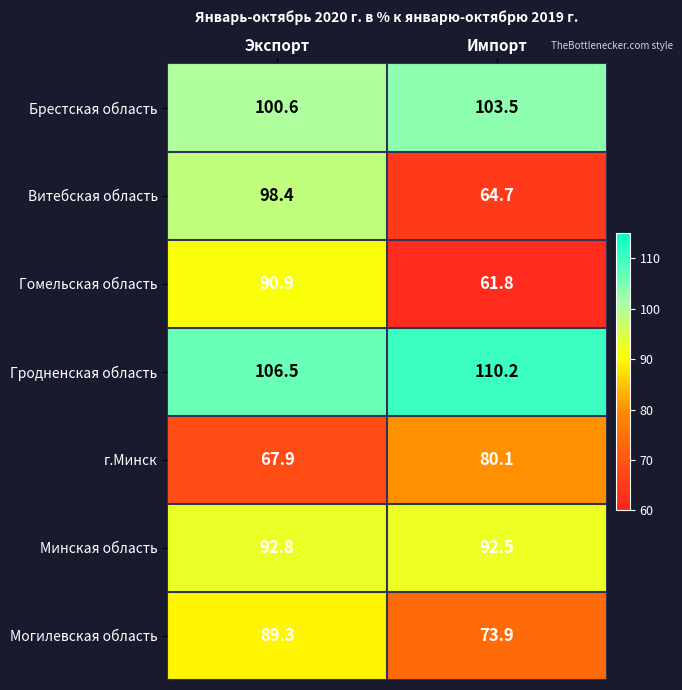

Rank the series by their maximum value, from lowest to highest.

г.Минск, Могилевская область, Гомельская область, Минская область, Витебская область, Брестская область, Гродненская область